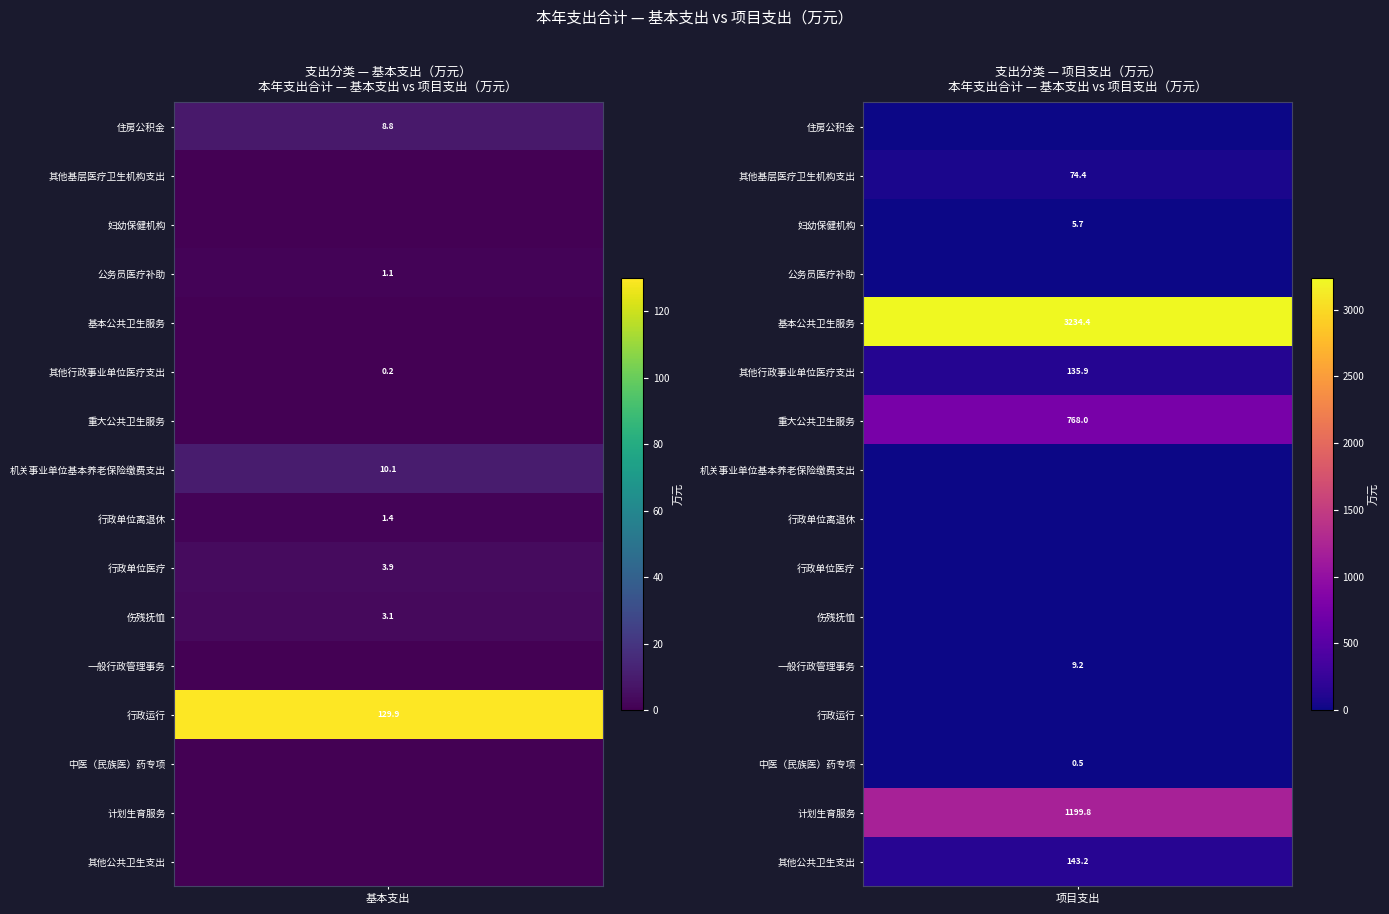

How many categories are shown in the chart?

16